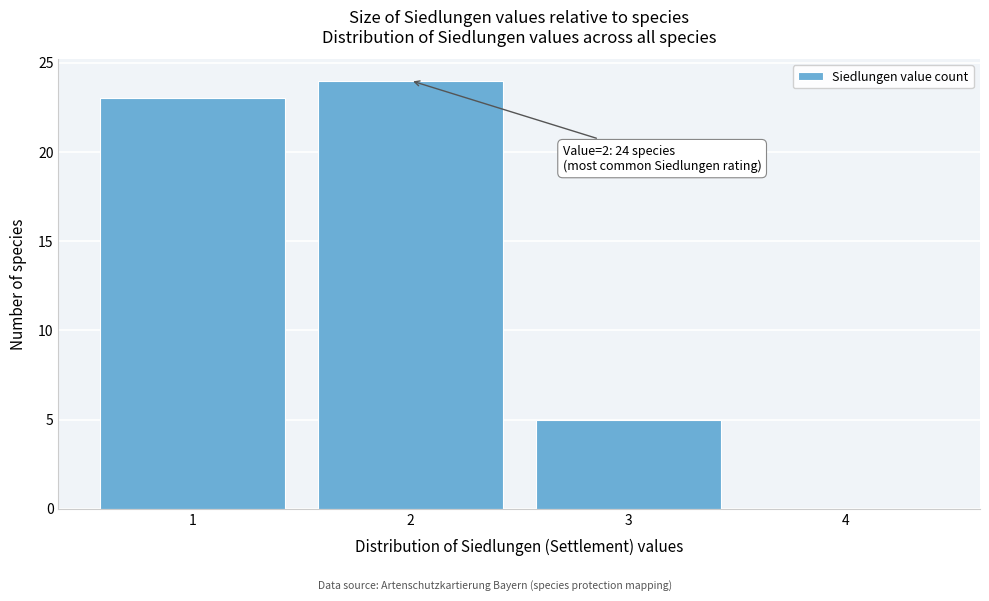

Over which range of the x-axis is the bar tallest?

1.5 to 2.5